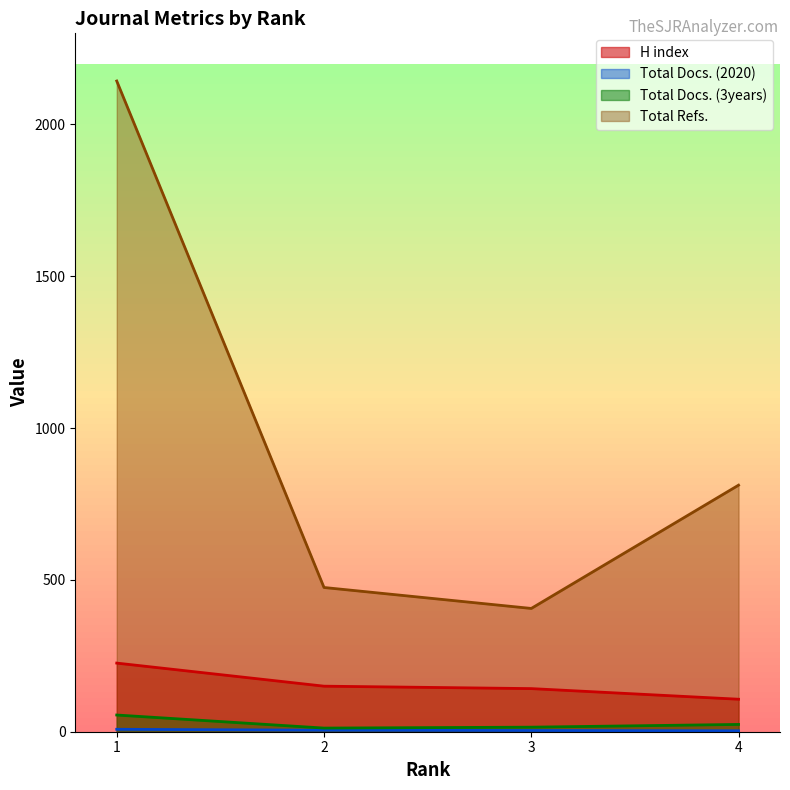

True or false: Total Refs. and Total Docs. (2020) cross at least once.

False